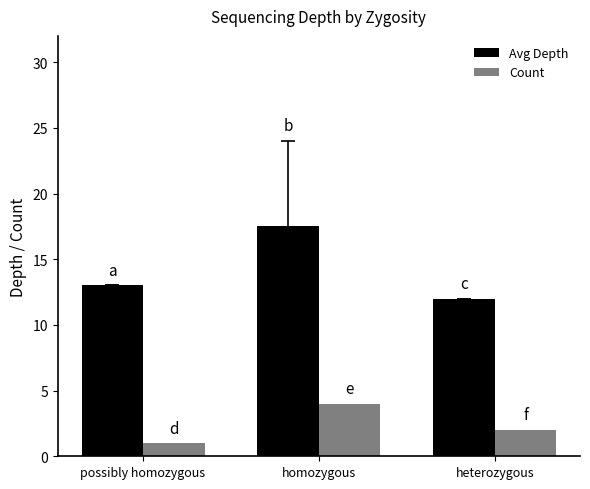

Reading right to left, transcribe all the data shown in this chart.

Avg Depth: 12.0	17.5	13.0
Count: 2.0	4.0	1.0